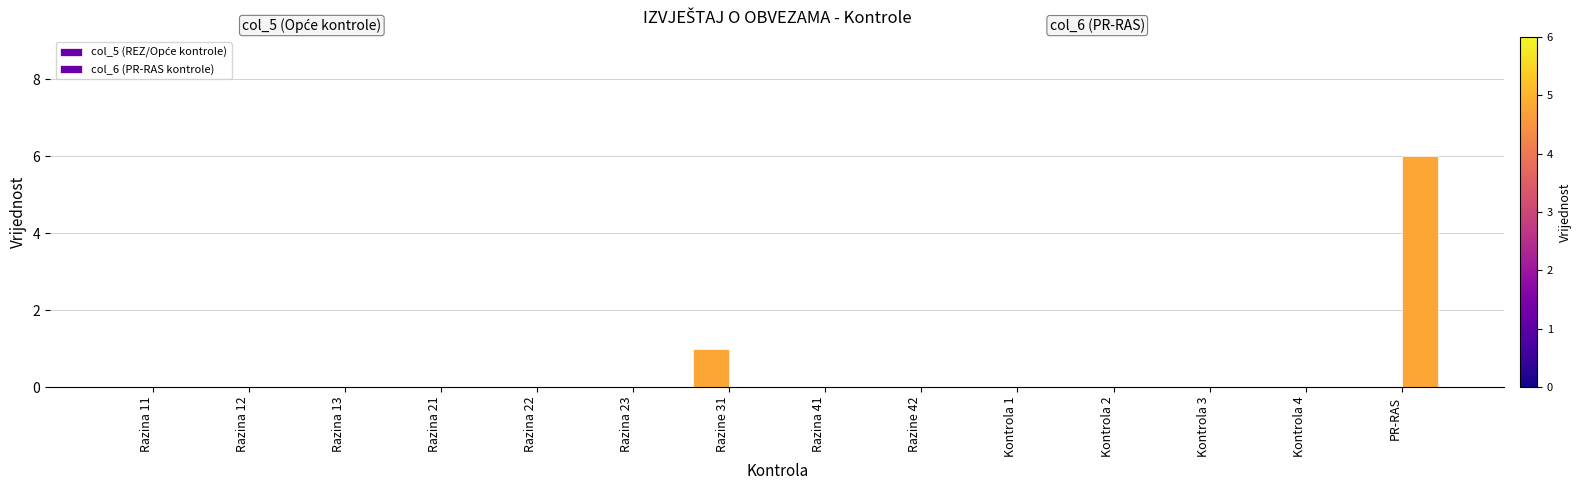

At Razina 21, list the series in order from largest to smallest.

col_5 (REZ/Opće kontrole), col_6 (PR-RAS kontrole)